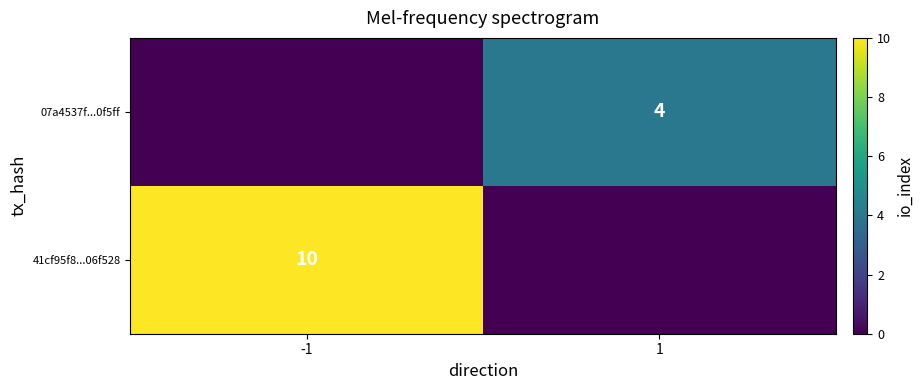

What is the maximum value shown in the chart?

10